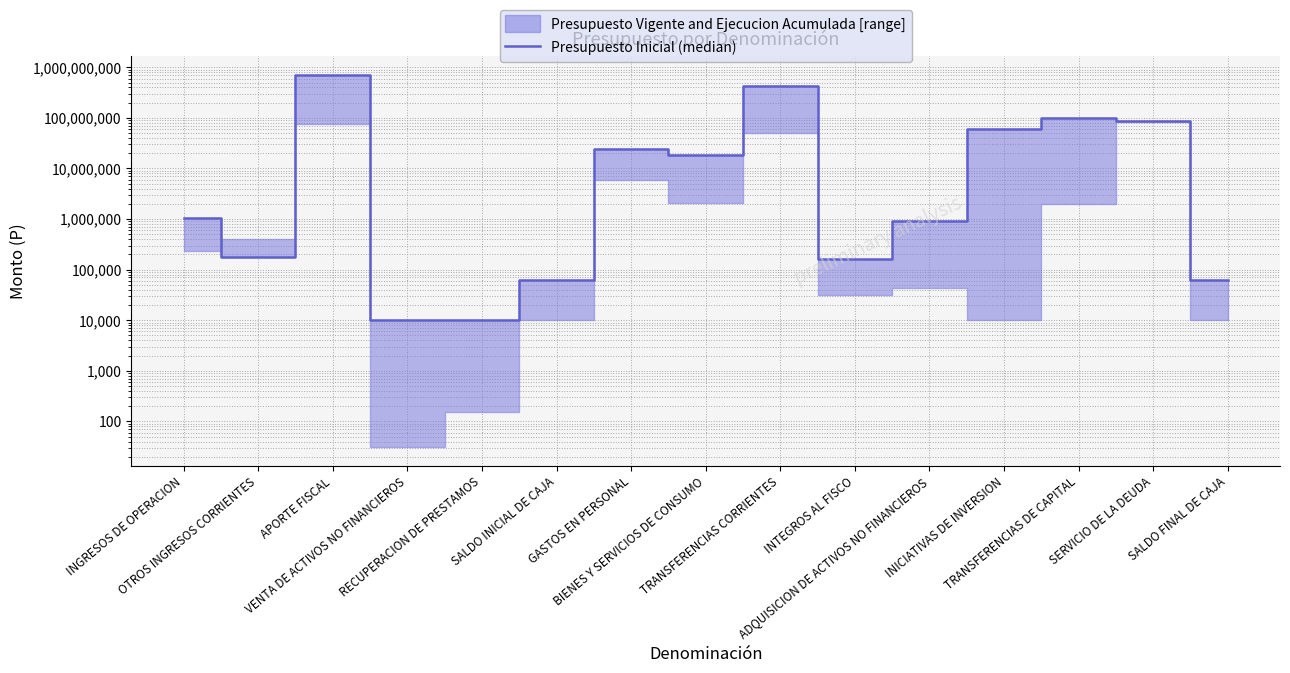

Reading left to right, extract all data points from this chart.

INGRESOS DE OPERACION=1047340	OTROS INGRESOS CORRIENTES=175354	APORTE FISCAL=712843189	VENTA DE ACTIVOS NO FINANCIEROS=10000	RECUPERACION DE PRESTAMOS=10000	SALDO INICIAL DE CAJA=62000	GASTOS EN PERSONAL=23768669	BIENES Y SERVICIOS DE CONSUMO=18840222	TRANSFERENCIAS CORRIENTES=422399077	INTEGROS AL FISCO=162811	ADQUISICION DE ACTIVOS NO FINANCIEROS=921312	INICIATIVAS DE INVERSION=61077882	TRANSFERENCIAS DE CAPITAL=99642425	SERVICIO DE LA DEUDA=87253485	SALDO FINAL DE CAJA=62000